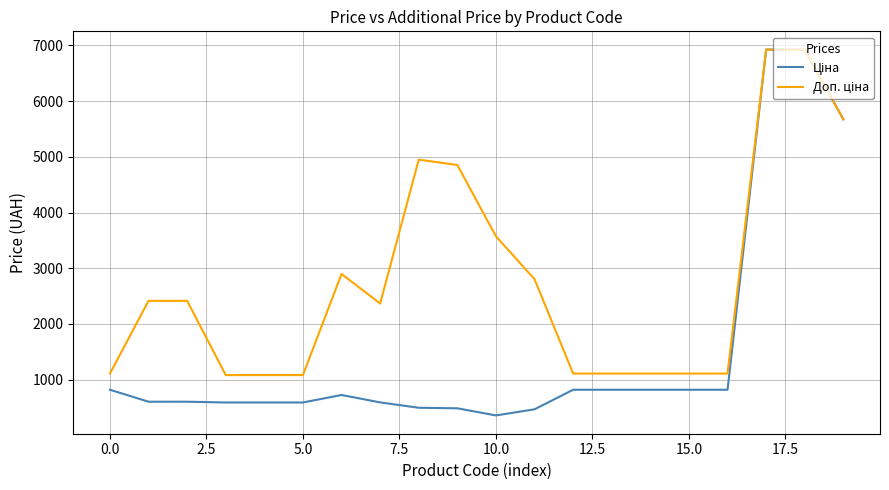

What is the greatest value displayed?

6925.7